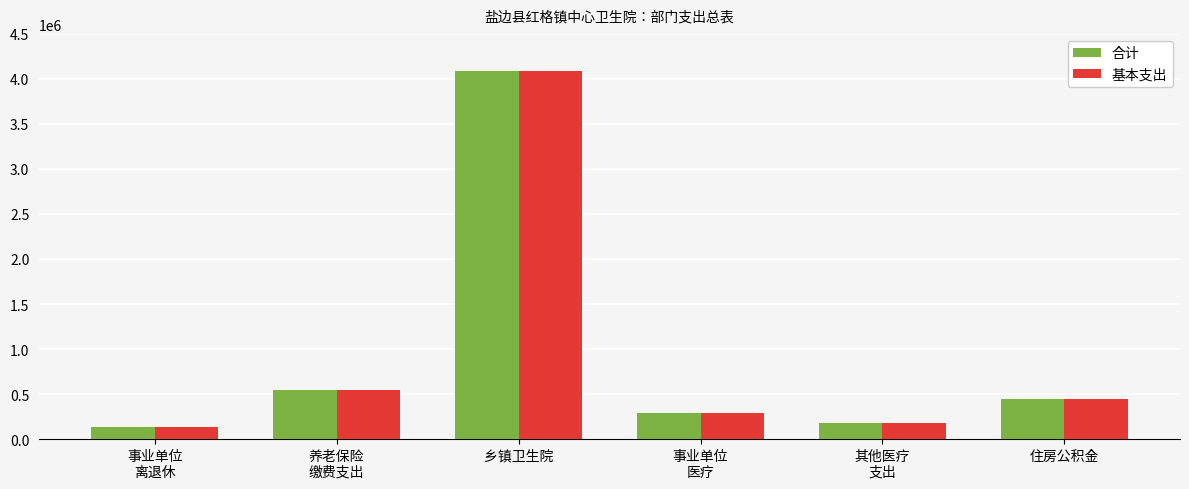

How many groups of bars are there?

6